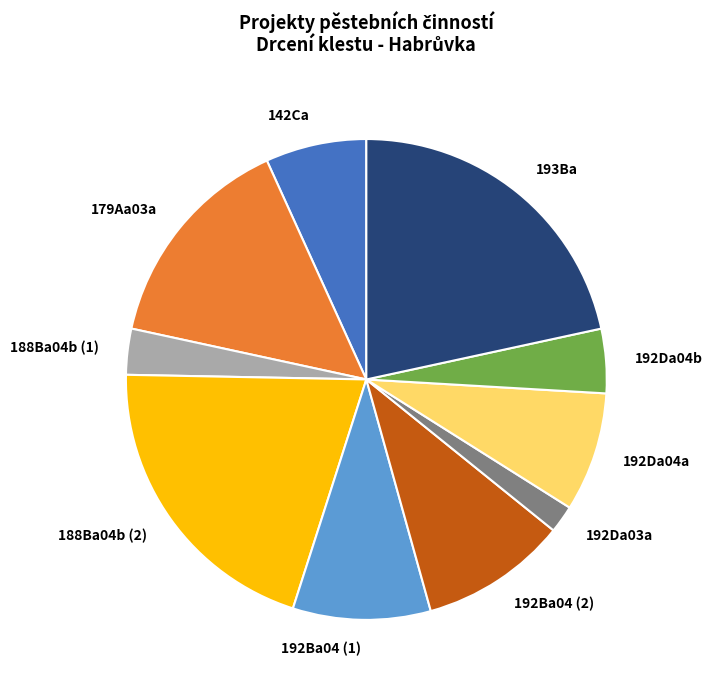

What is the smallest slice in the pie chart?

192Da03a